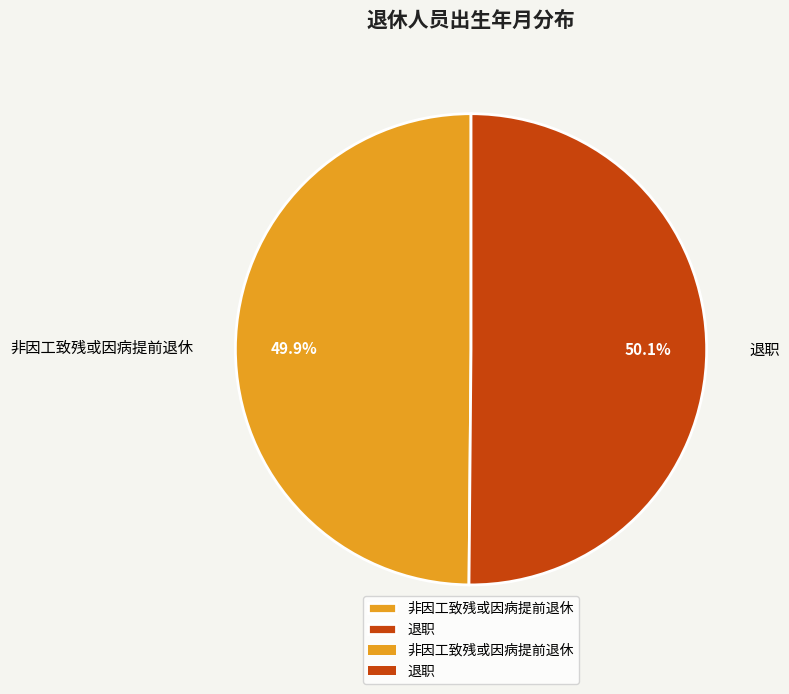

How many segments does this pie chart have?

2